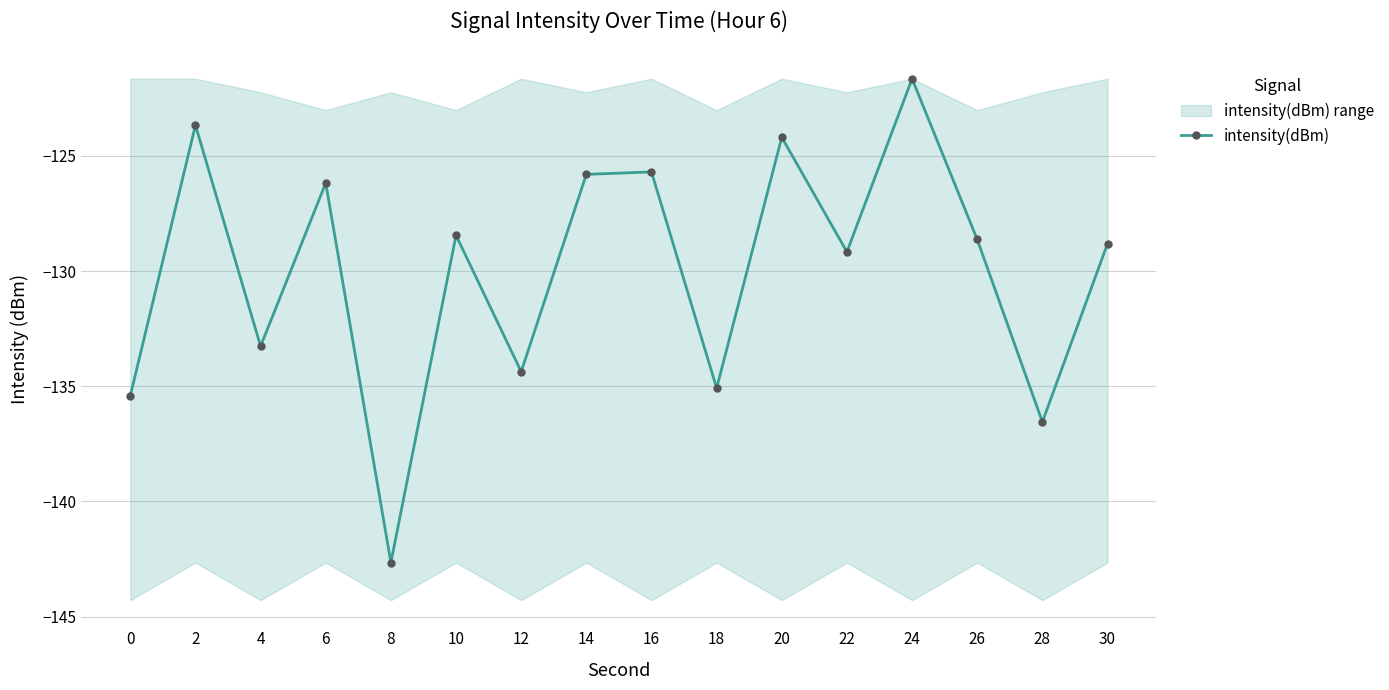

How many points are higher than both their immediate neighbors (excluding endpoints)?

6